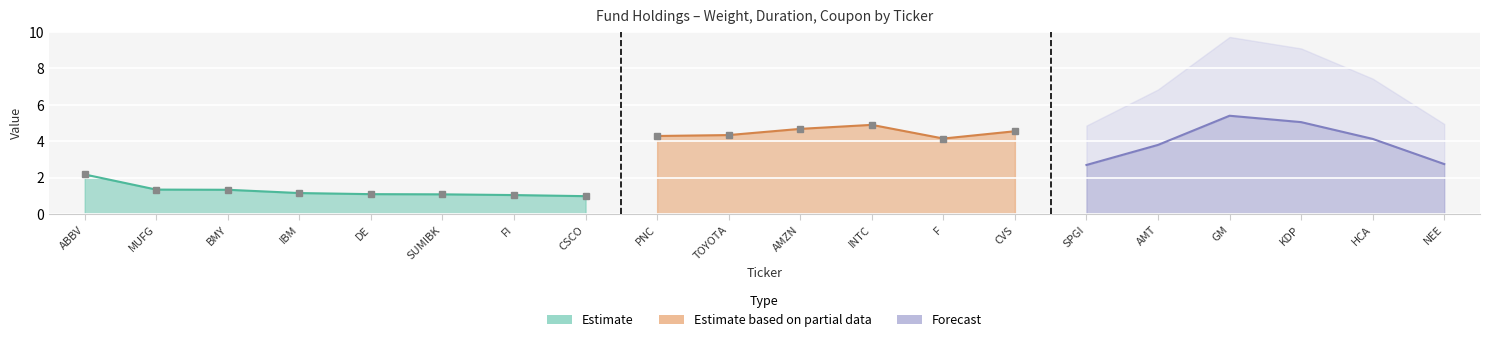

How many interior local peaks does the Coupon (%) series have?

6